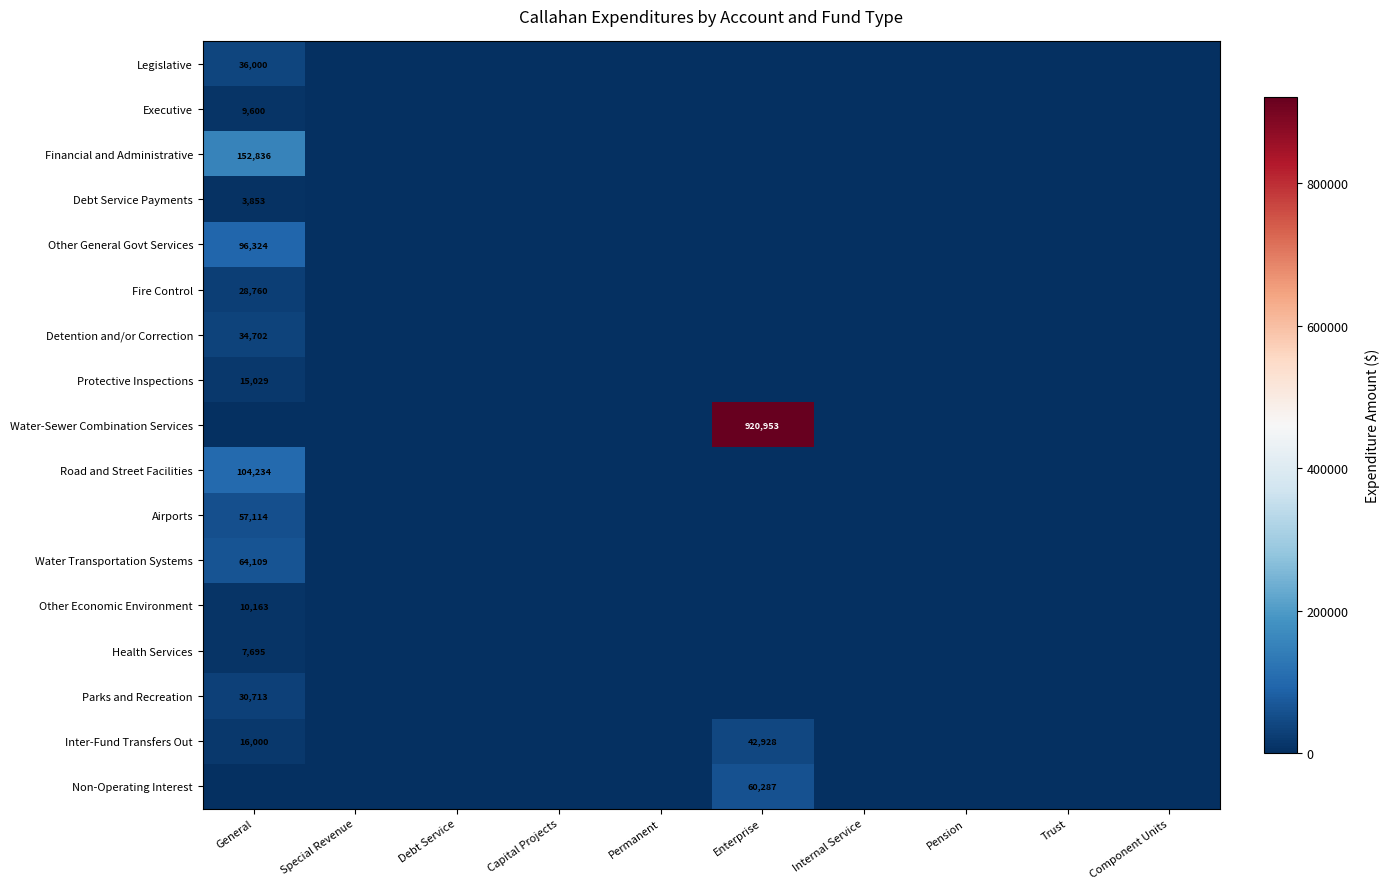

Is it true that Other Economic Environment equals 14010 at General?

False